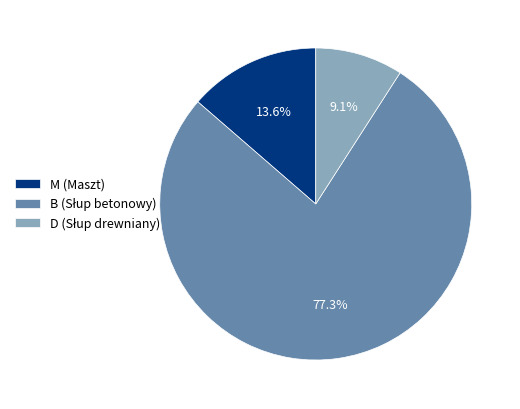

Count the number of slices in the pie.

3